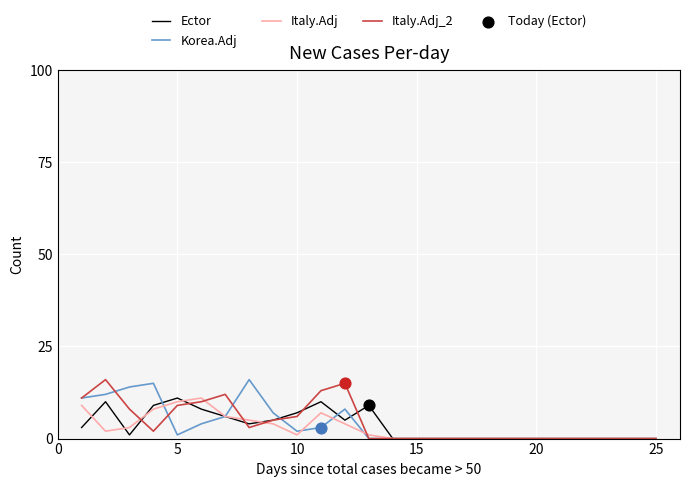

What is the greatest value displayed?

16